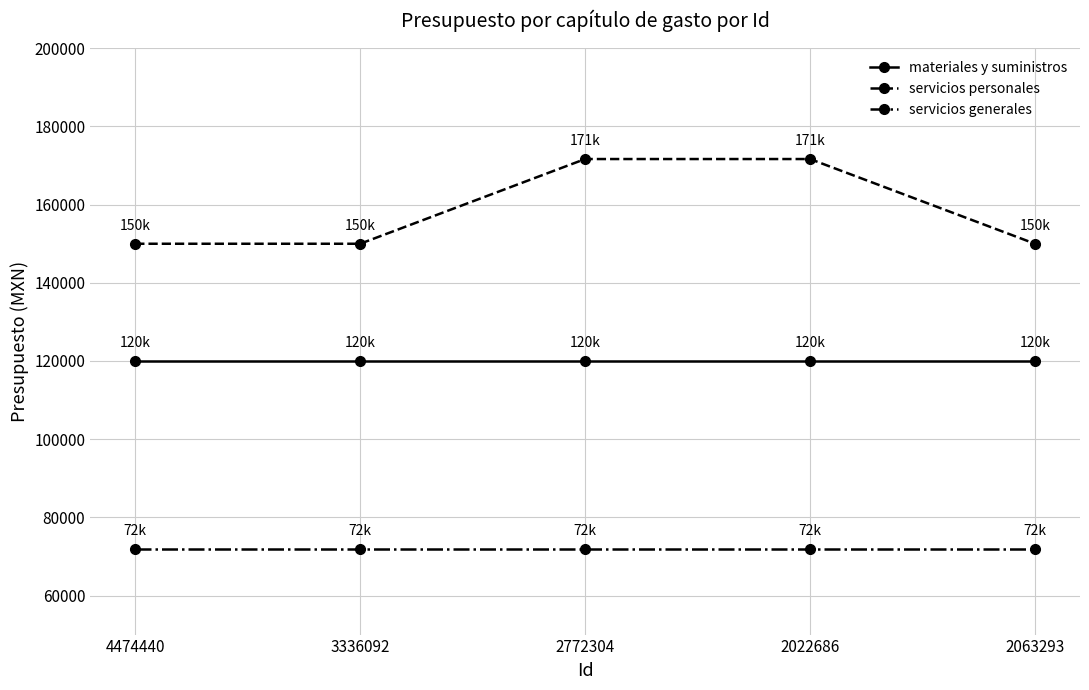

Which series has the largest total across all categories?

servicios personales